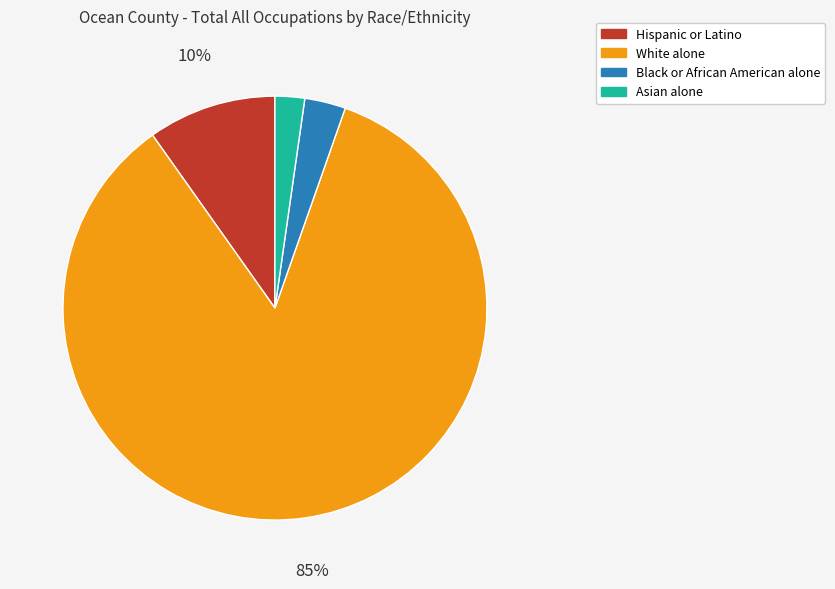

To the nearest percent, what portion does Asian alone represent?

2%